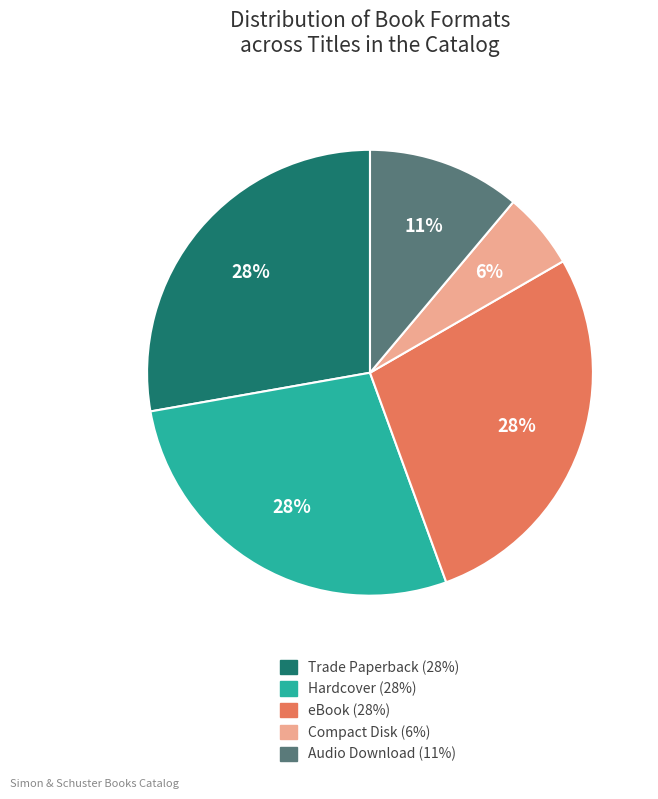

True or false: Compact Disk accounts for 1% of the total.

False